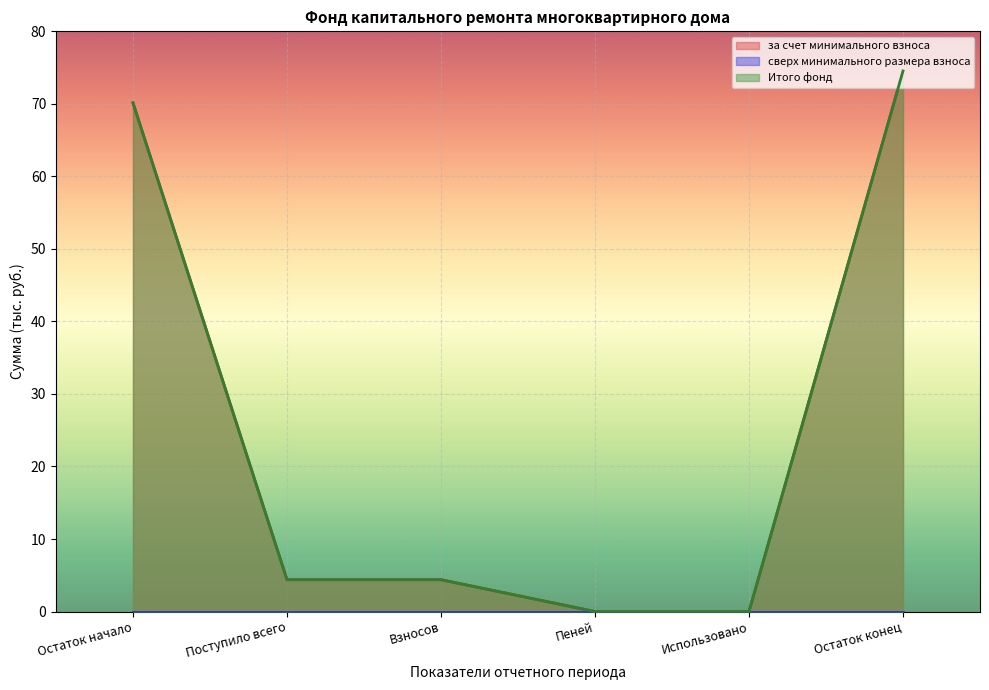

What is the maximum value shown in the chart?

74.5